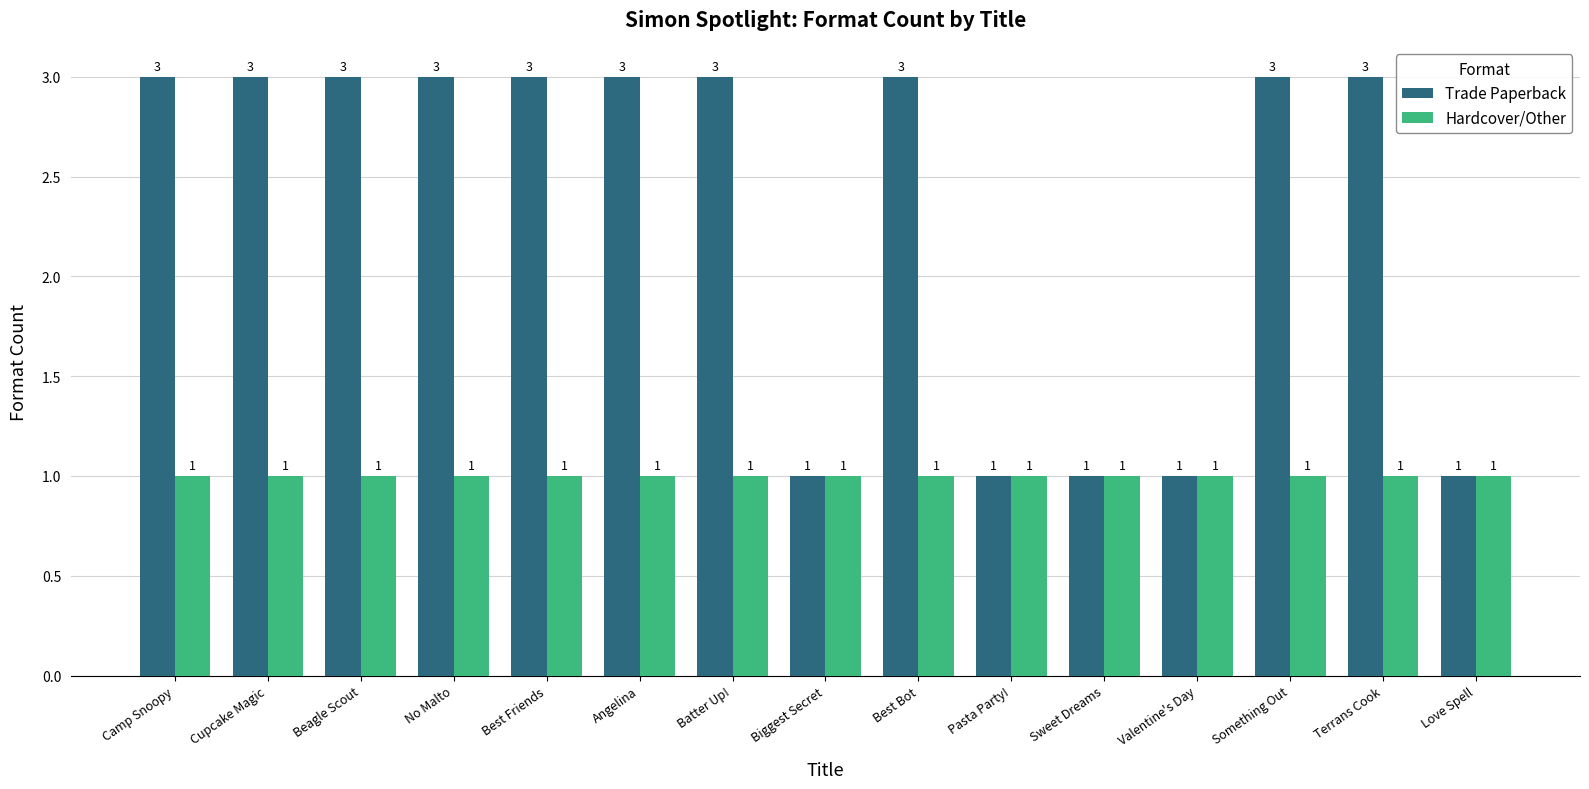

How many values in the Trade Paperback series are below 3?

5